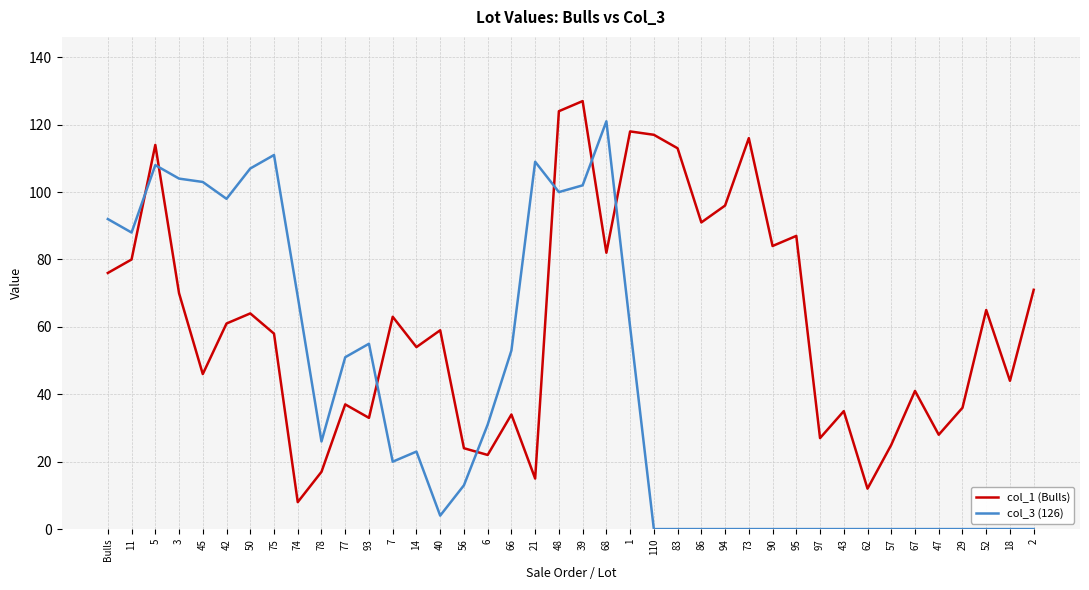

Rank the series at 52 from highest to lowest value.

col_1 (Bulls), col_3 (126)